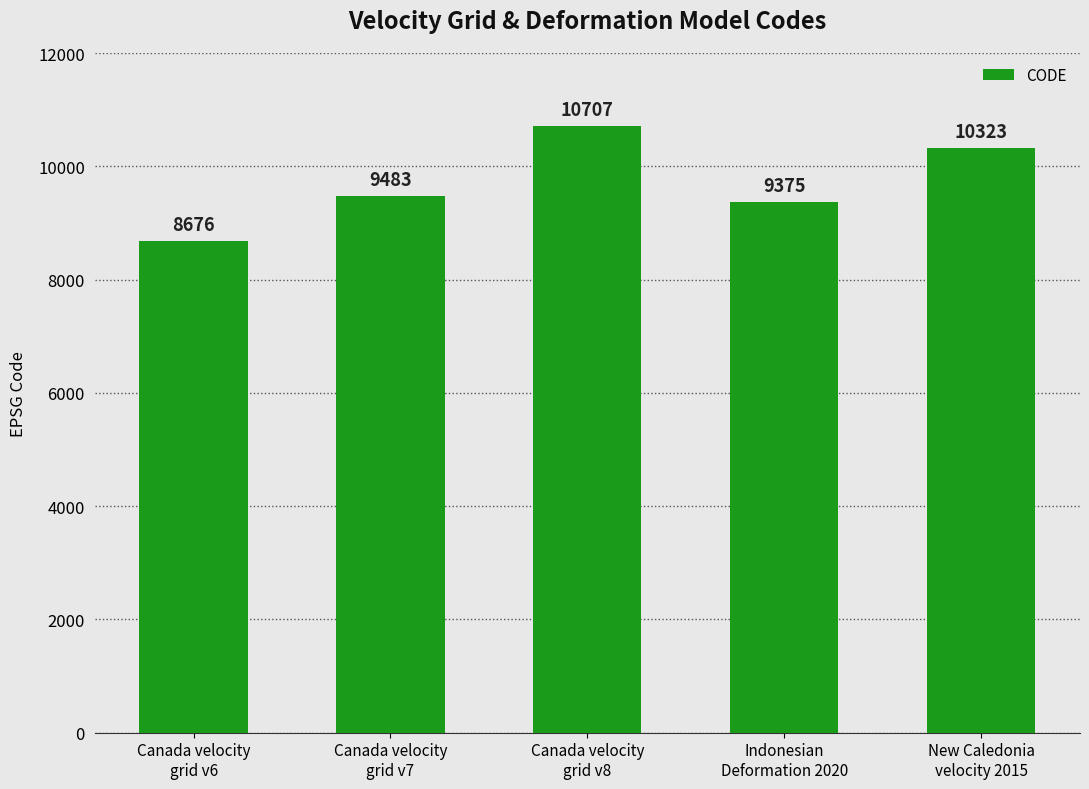

The chart shows a value of 10323 at New Caledonia
velocity 2015. True or false?

True